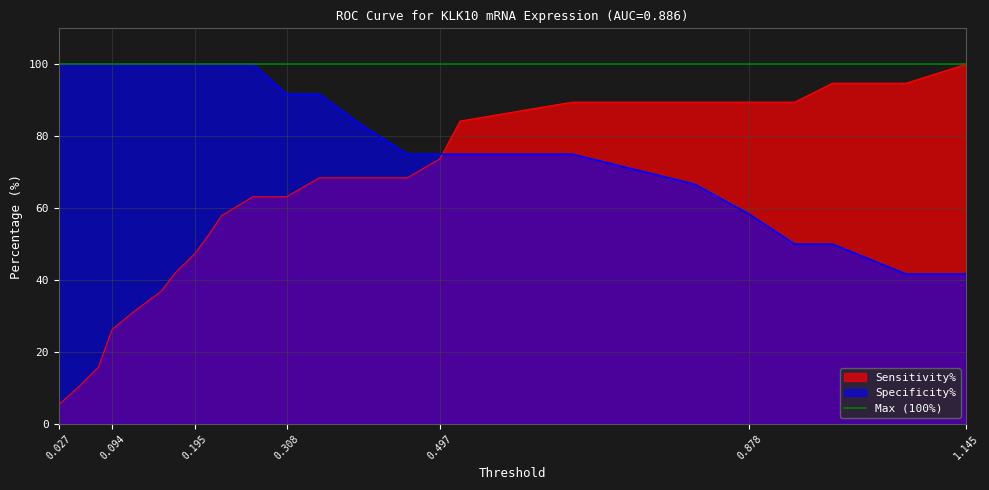

What is the difference between the highest and lowest values at 0.8105?

22.8